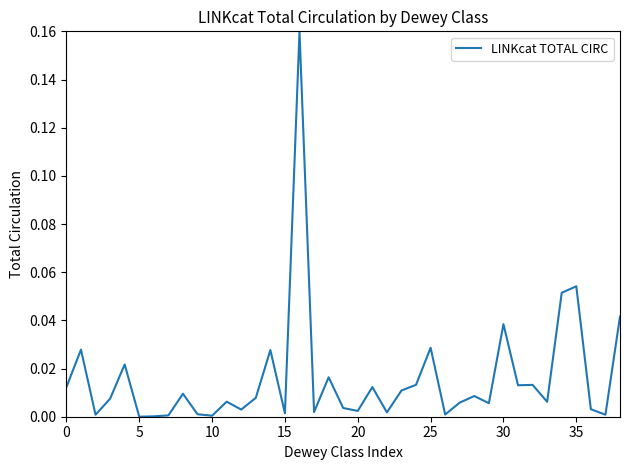

How many lines are shown in the chart?

1